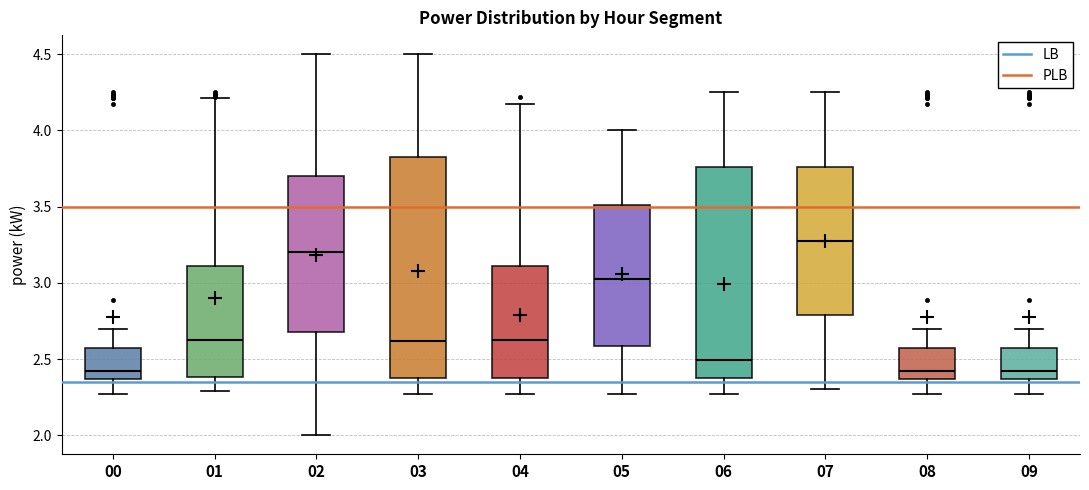

Reading left to right, read every box against the y-axis: the position of its median line, the range the box covers, and the ends of its whiskers. The values are not printed on the chart, so give them approximately, as read against the axis.

00: median 2.40, box 2.35 to 2.55, whiskers 2.25 to 2.70
01: median 2.65, box 2.40 to 3.10, whiskers 2.30 to 4.20
02: median 3.20, box 2.70 to 3.70, whiskers 2.00 to 4.50
03: median 2.60, box 2.40 to 3.85, whiskers 2.25 to 4.50
04: median 2.65, box 2.40 to 3.10, whiskers 2.25 to 4.15
05: median 3.05, box 2.60 to 3.50, whiskers 2.25 to 4.00
06: median 2.50, box 2.40 to 3.75, whiskers 2.25 to 4.25
07: median 3.30, box 2.80 to 3.75, whiskers 2.30 to 4.25
08: median 2.40, box 2.35 to 2.55, whiskers 2.25 to 2.70
09: median 2.40, box 2.35 to 2.55, whiskers 2.25 to 2.70